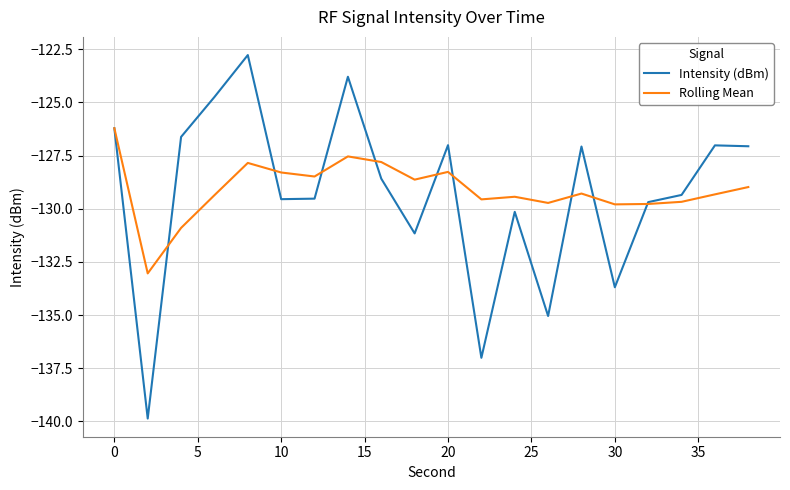

Which series has the widest spread of values?

Intensity (dBm)